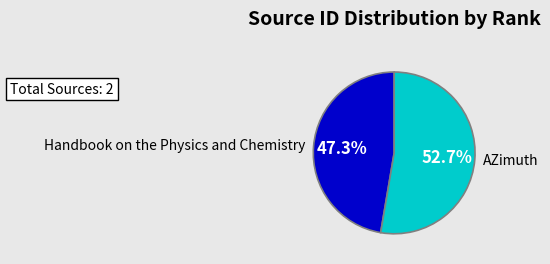

How many slices are in this pie chart?

2